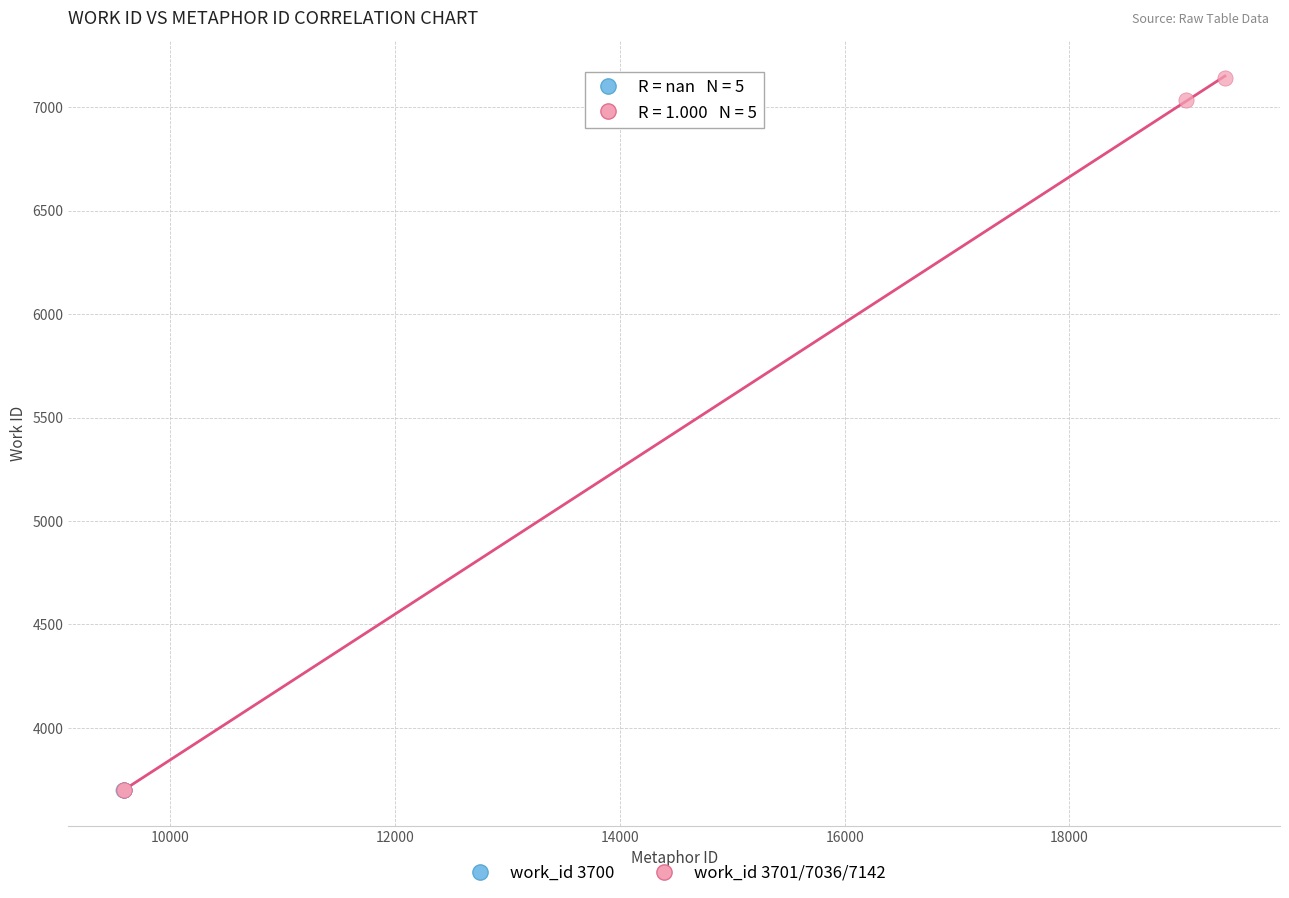

What are all the series names shown in the legend?

work_id 3700, work_id 3701/7036/7142